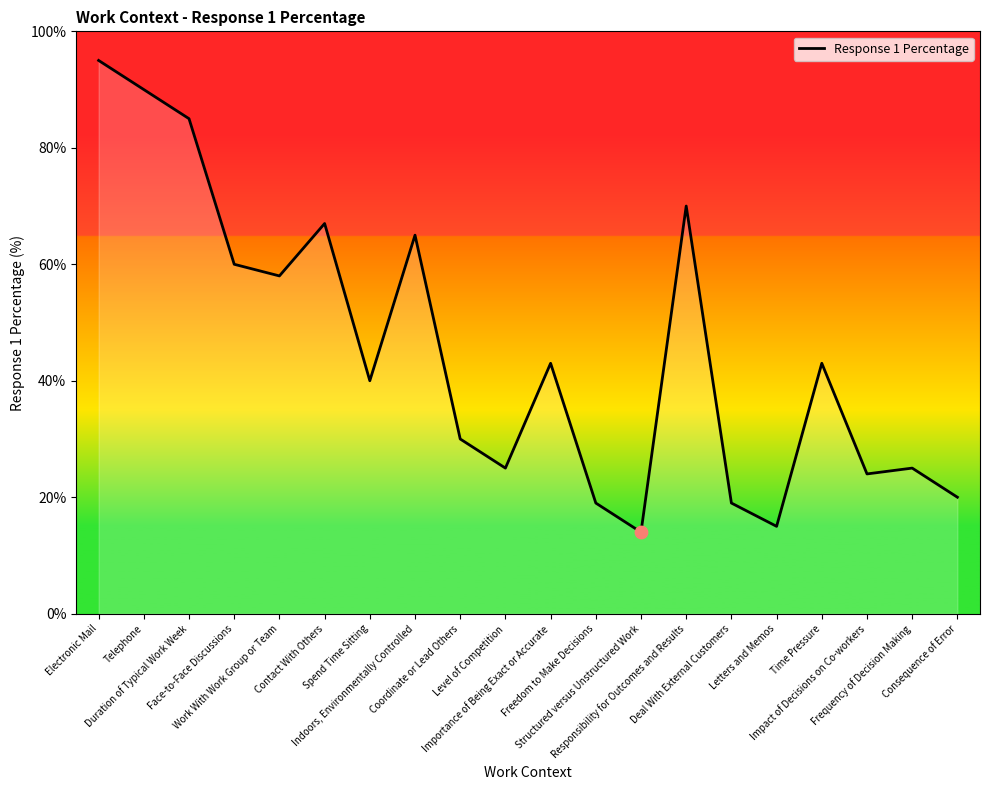

Which has a higher value, Electronic Mail or Level of Competition?

Electronic Mail